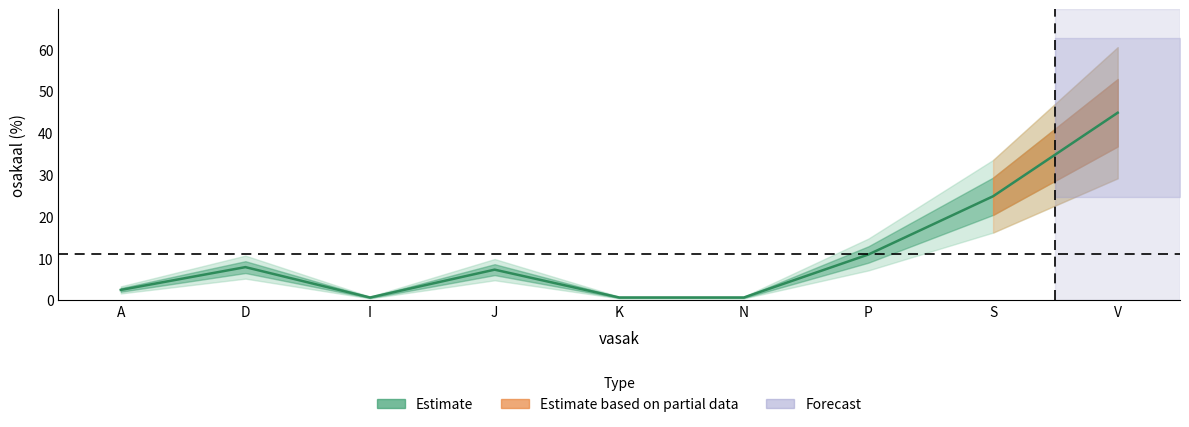

How many interior local valleys (lower than both neighbors) does the data have?

1